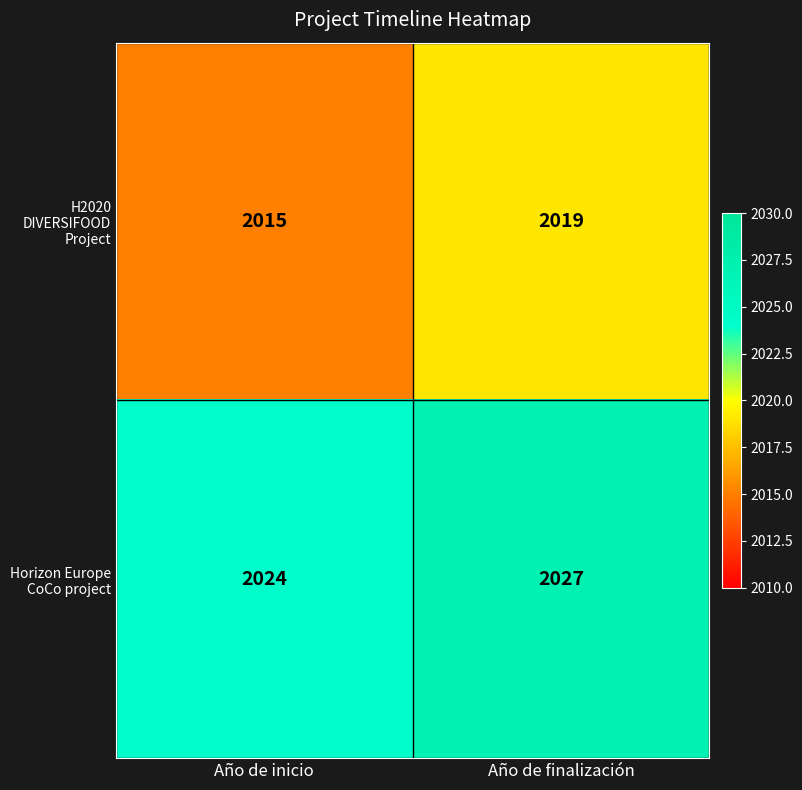

Reading left to right, transcribe all the data shown in this chart.

H2020 DIVERSIFOOD Project: 2015	2019
Horizon Europe CoCo project: 2024	2027